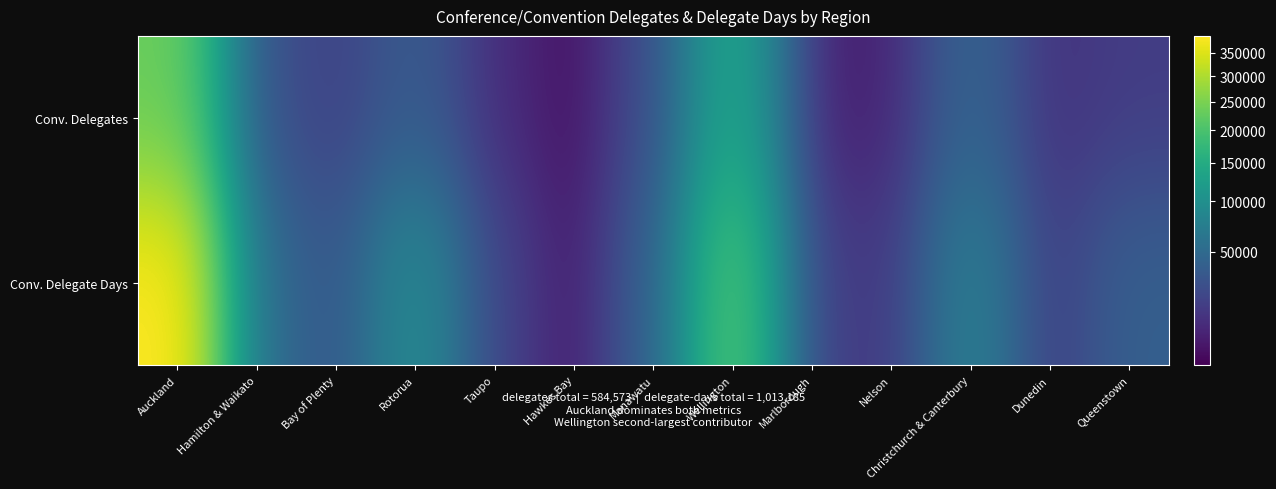

Which series has the largest range (max minus min)?

Conv. Delegate Days